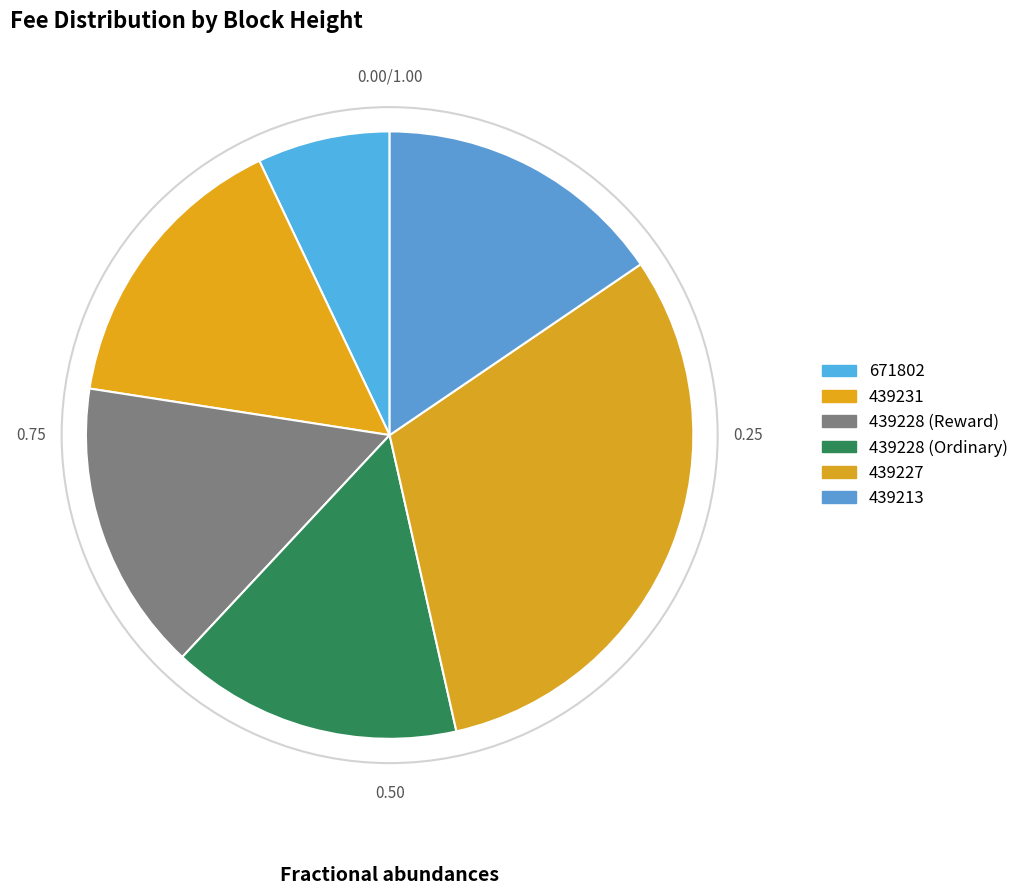

What is the largest slice in the pie chart?

439227